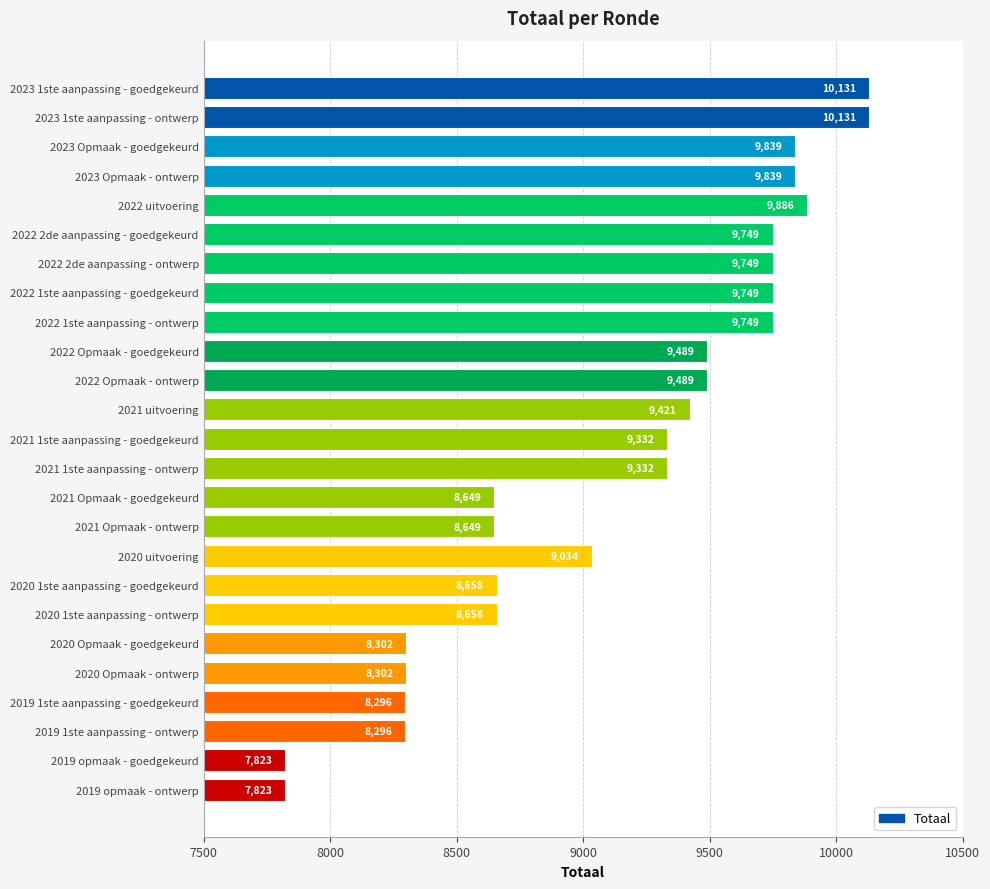

Reading bottom to top, extract all data points from this chart.

2019 opmaak - ontwerp=7823	2019 opmaak - goedgekeurd=7823	2019 1ste aanpassing - ontwerp=8296	2019 1ste aanpassing - goedgekeurd=8296	2020 Opmaak - ontwerp=8302	2020 Opmaak - goedgekeurd=8302	2020 1ste aanpassing - ontwerp=8658	2020 1ste aanpassing - goedgekeurd=8658	2020 uitvoering=9034	2021 Opmaak - ontwerp=8649	2021 Opmaak - goedgekeurd=8649	2021 1ste aanpassing - ontwerp=9332	2021 1ste aanpassing - goedgekeurd=9332	2021 uitvoering=9421	2022 Opmaak - ontwerp=9489	2022 Opmaak - goedgekeurd=9489	2022 1ste aanpassing - ontwerp=9749	2022 1ste aanpassing - goedgekeurd=9749	2022 2de aanpassing - ontwerp=9749	2022 2de aanpassing - goedgekeurd=9749	2022 uitvoering=9886	2023 Opmaak - ontwerp=9839	2023 Opmaak - goedgekeurd=9839	2023 1ste aanpassing - ontwerp=10131	2023 1ste aanpassing - goedgekeurd=10131